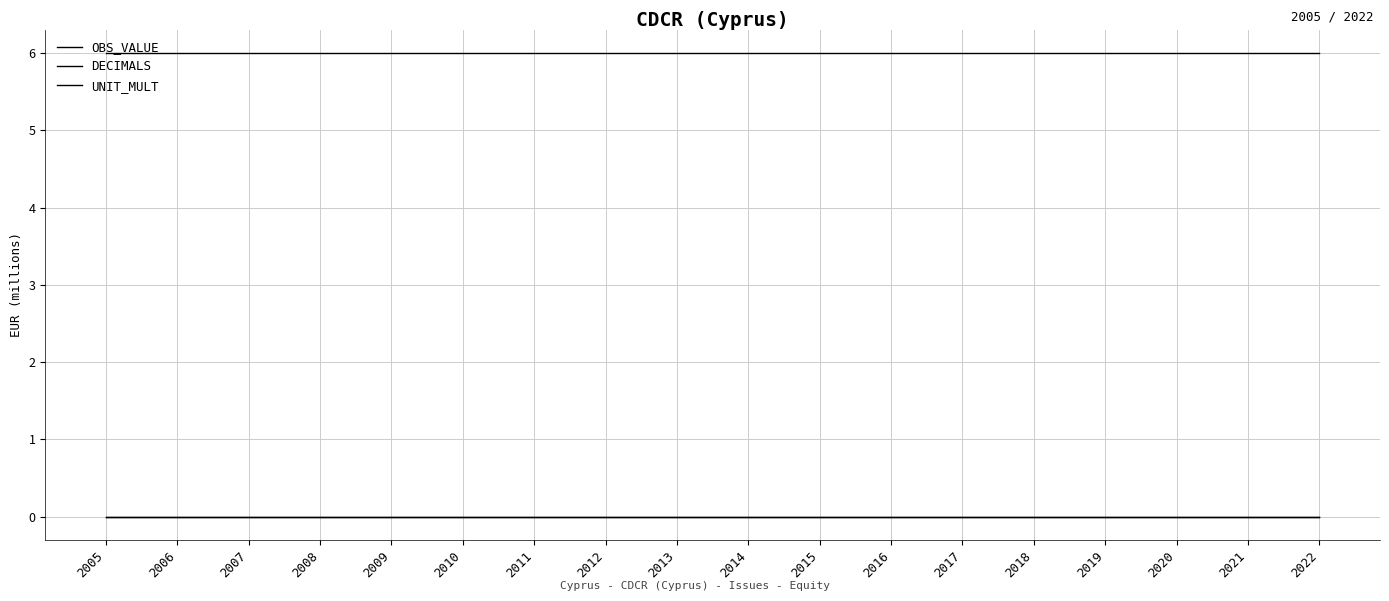

Is this an area chart (filled region under the line)?

No